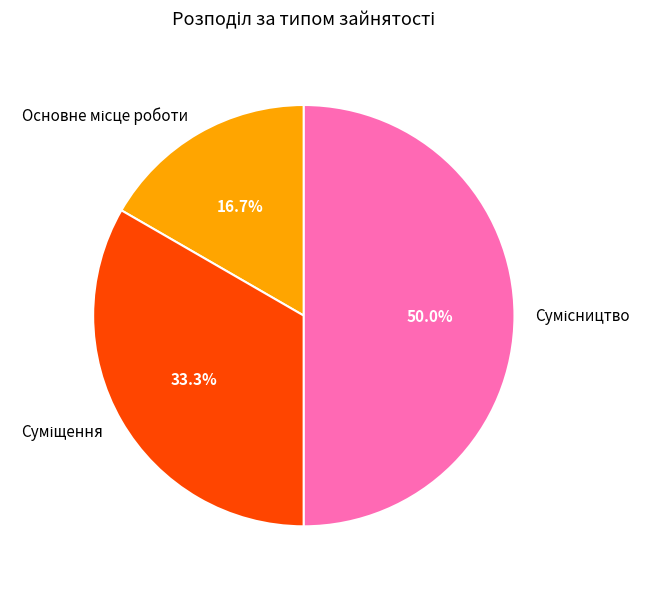

How many segments does this pie chart have?

3